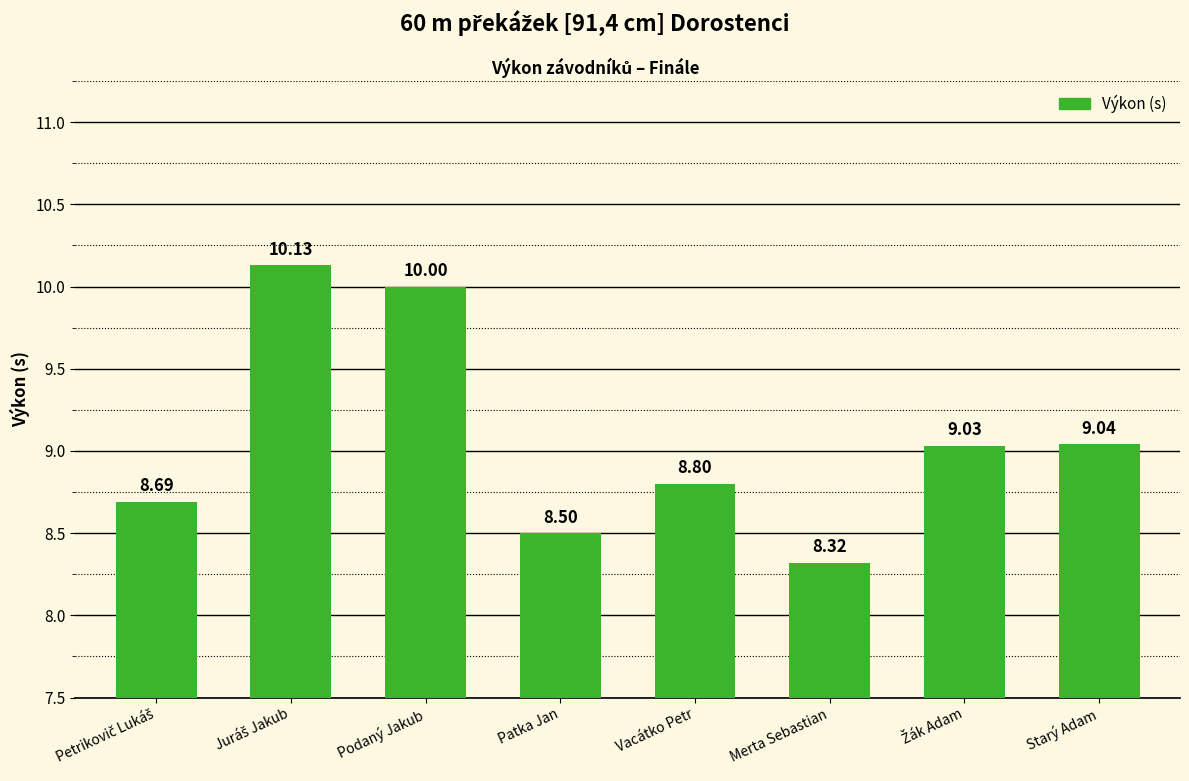

The chart shows a value of 8.8 at Vacátko Petr. True or false?

True